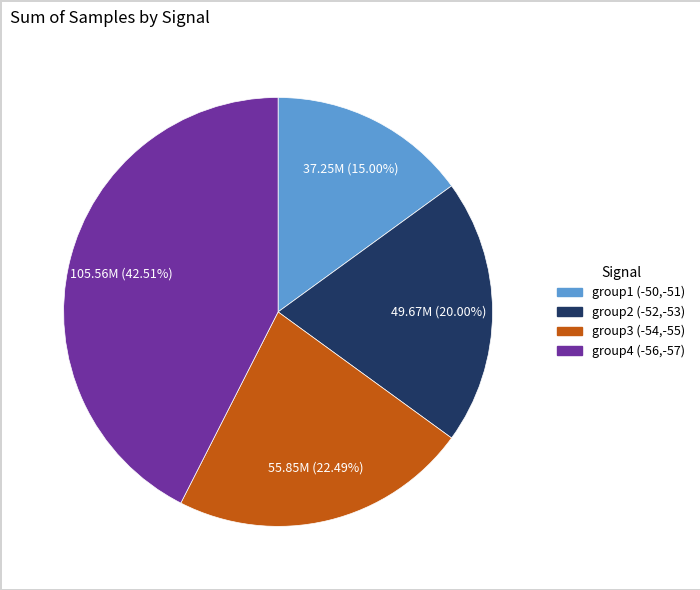

How many slices are in this pie chart?

4